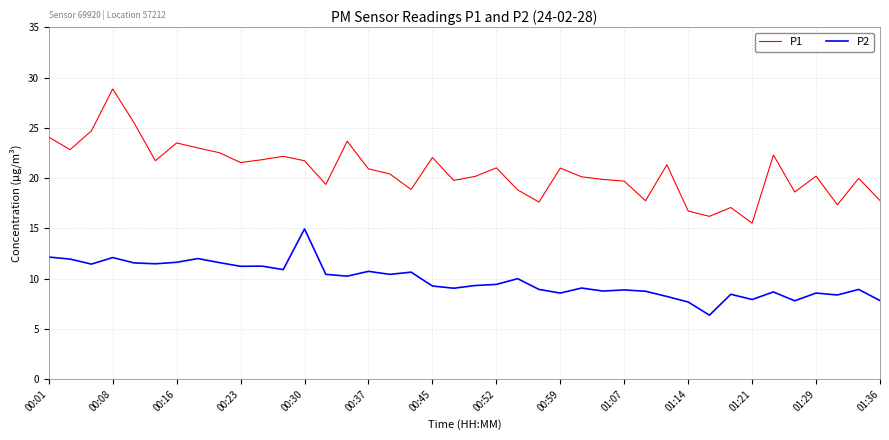

Which series has the largest total across all categories?

P1